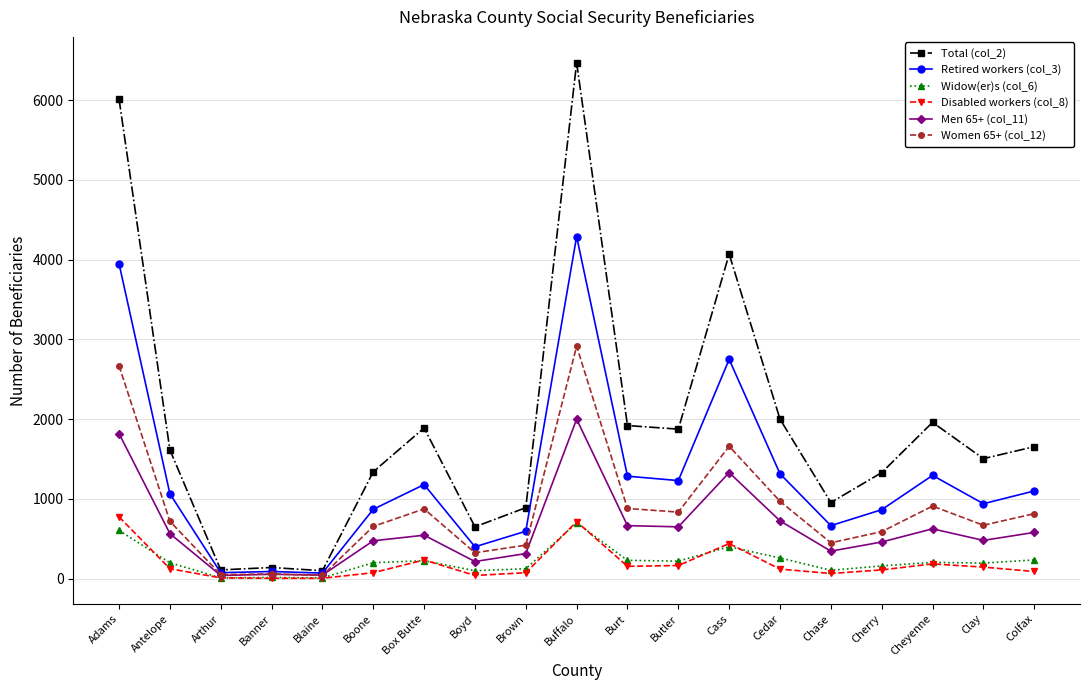

What is the label of the 11th point from the left?

Burt